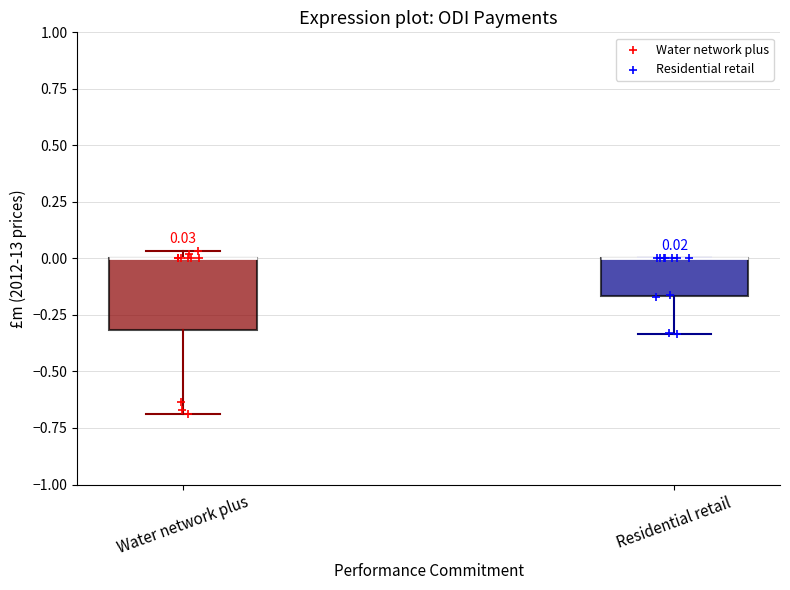

Comparing the boxes themselves (not the whiskers), which one is the tallest?

Water network plus